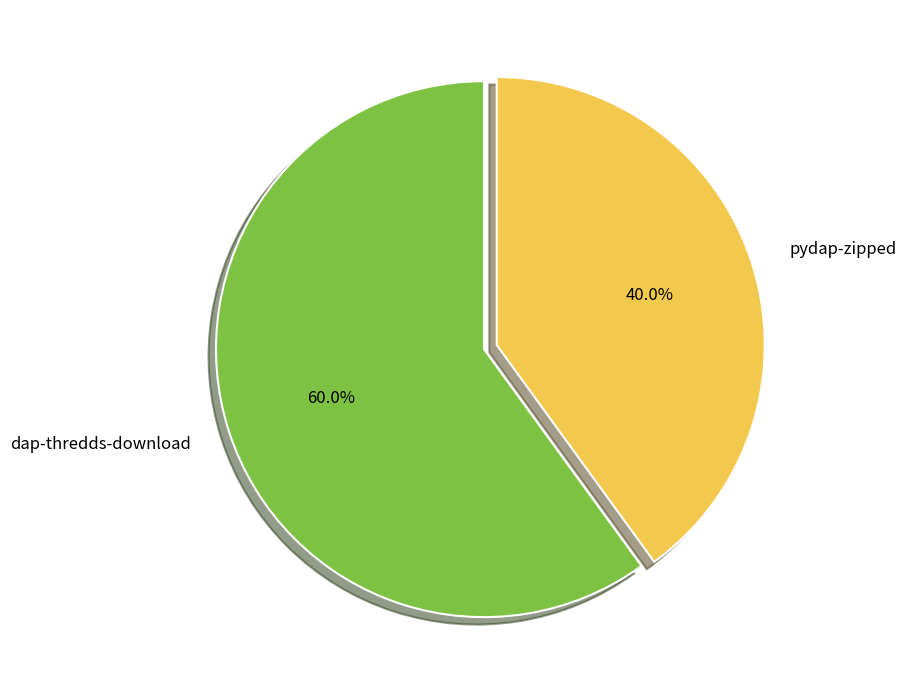

How many segments does this pie chart have?

2